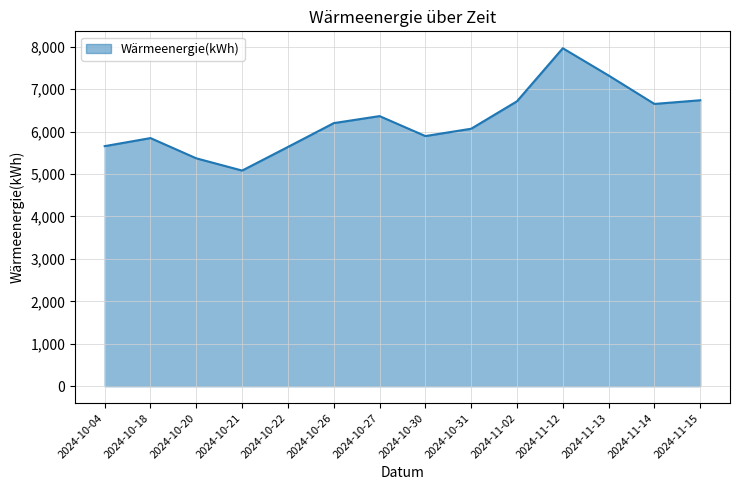

What is the maximum value shown in the chart?

7965.9